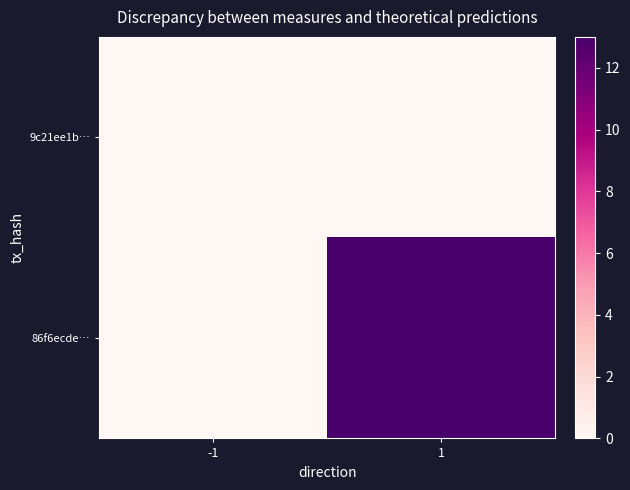

Reading left to right, extract all data points from this chart.

9c21ee1b…: -1=0	1=0
86f6ecde…: -1=0	1=13